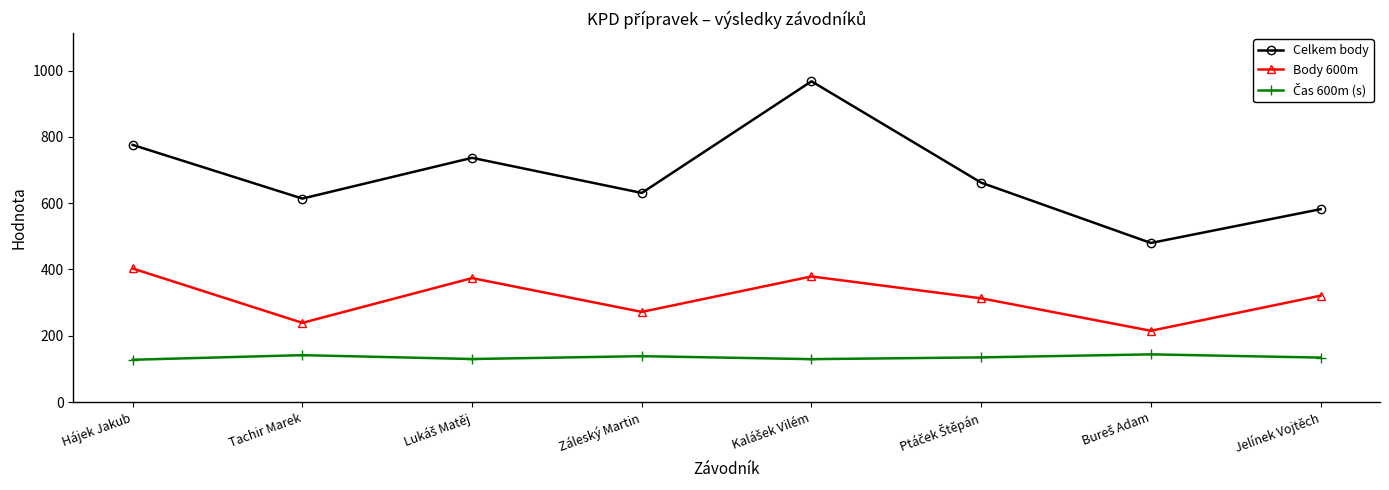

Where is the first local minimum for Body 600m?

Tachir Marek